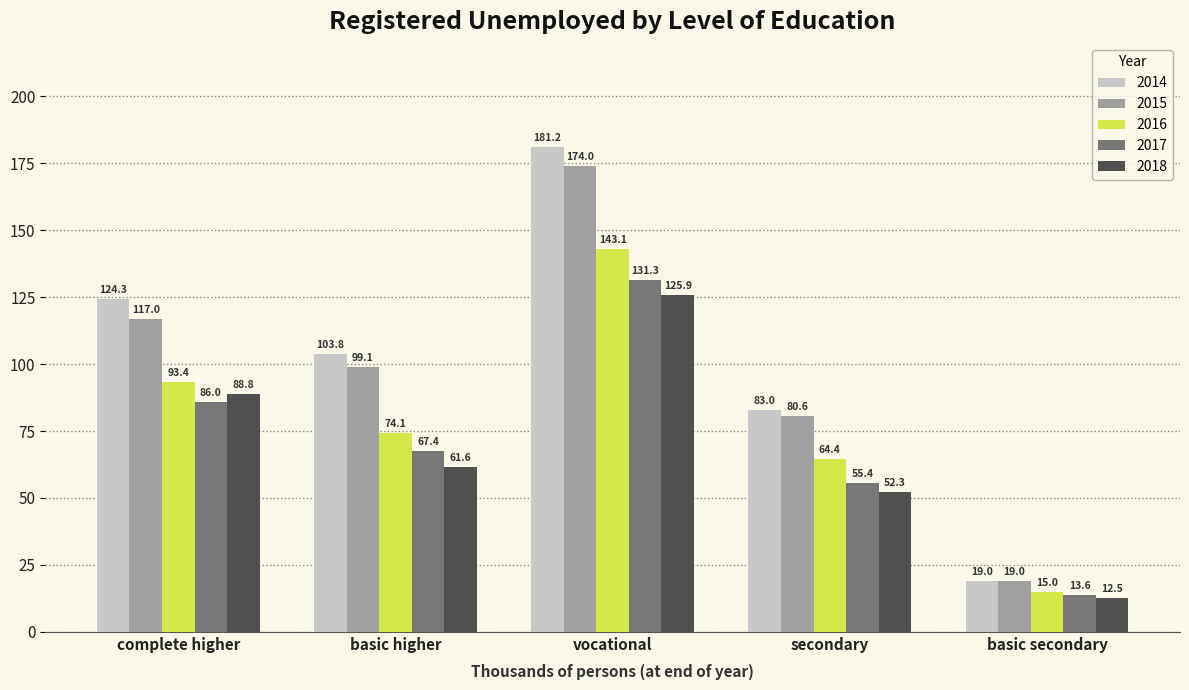

Rank the series by their maximum value, from lowest to highest.

2018, 2017, 2016, 2015, 2014